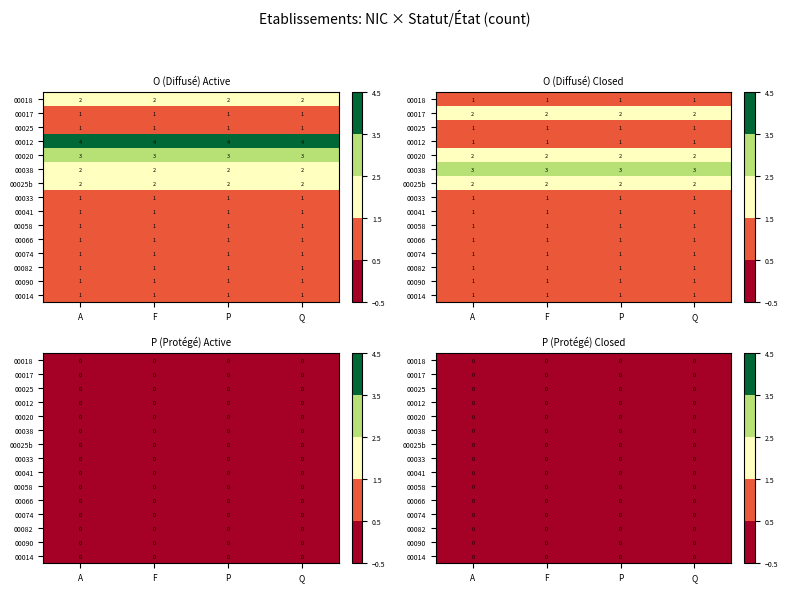

Rank the series at 13 from highest to lowest value.

O_active, O_closed, P_active, P_closed